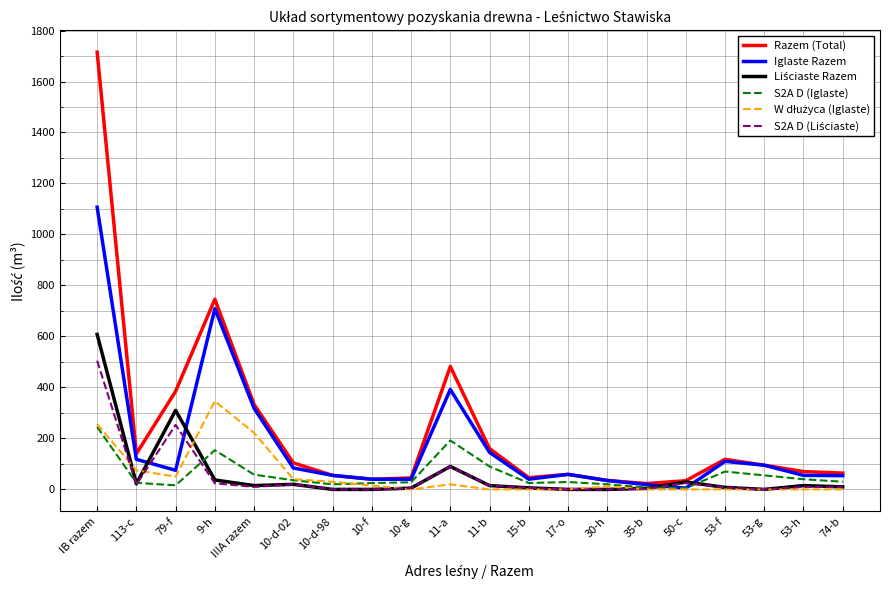

Which series has the widest spread of values?

Razem (Total)